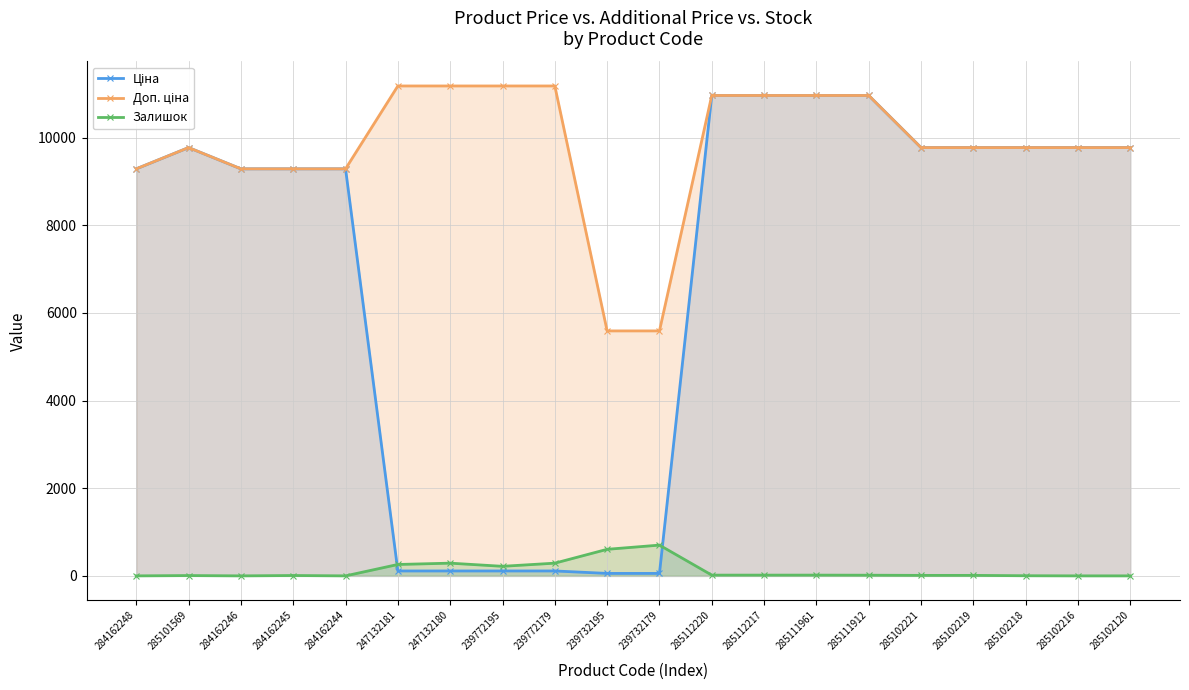

Which has a higher value, 285112220 or 247132181?

285112220